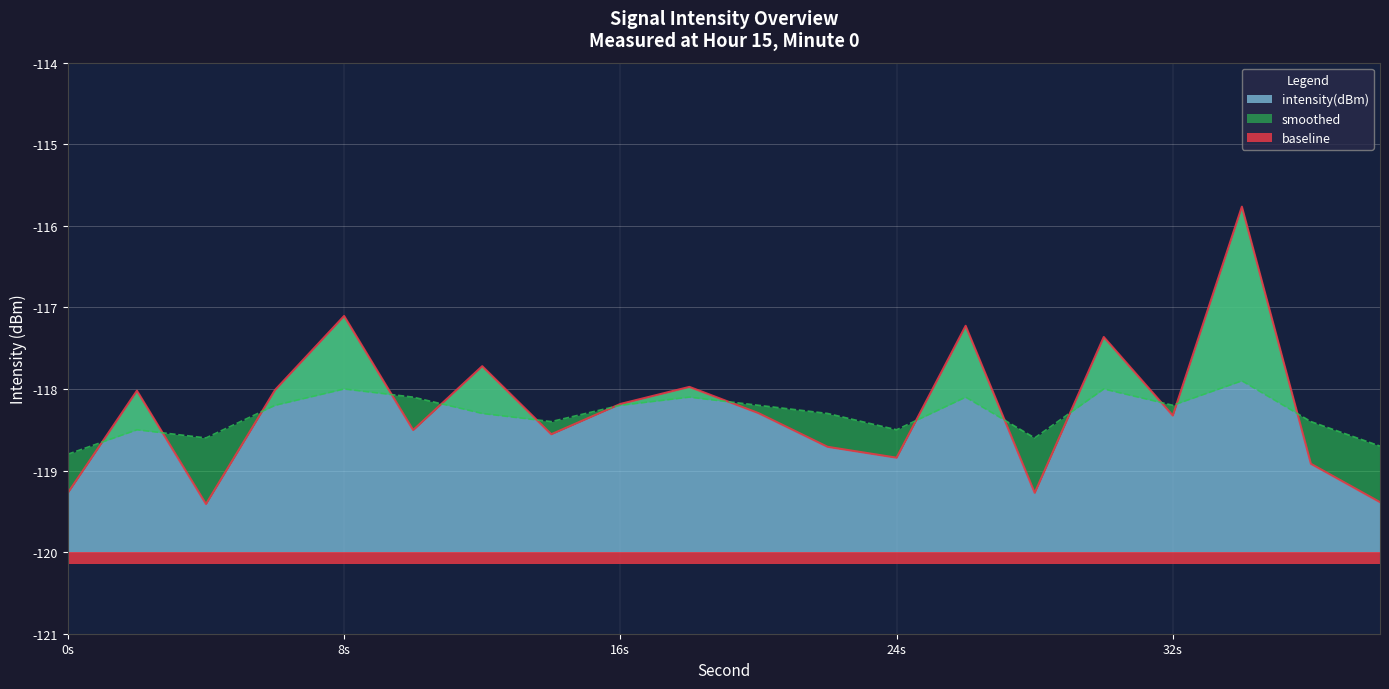

What is the difference between the maximum and minimum values in the intensity(dBm) series?

3.6